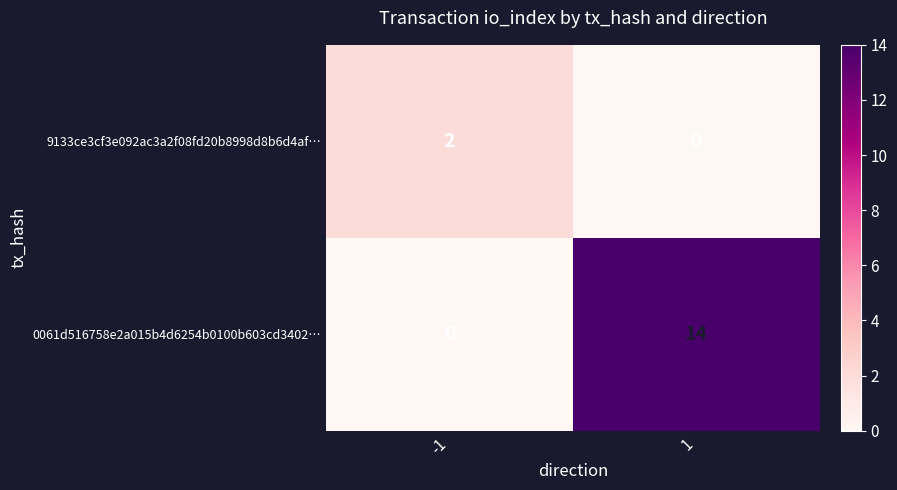

Which series has the widest spread of values?

0061d516758e2a015b4d6254b0100b603cd3402…